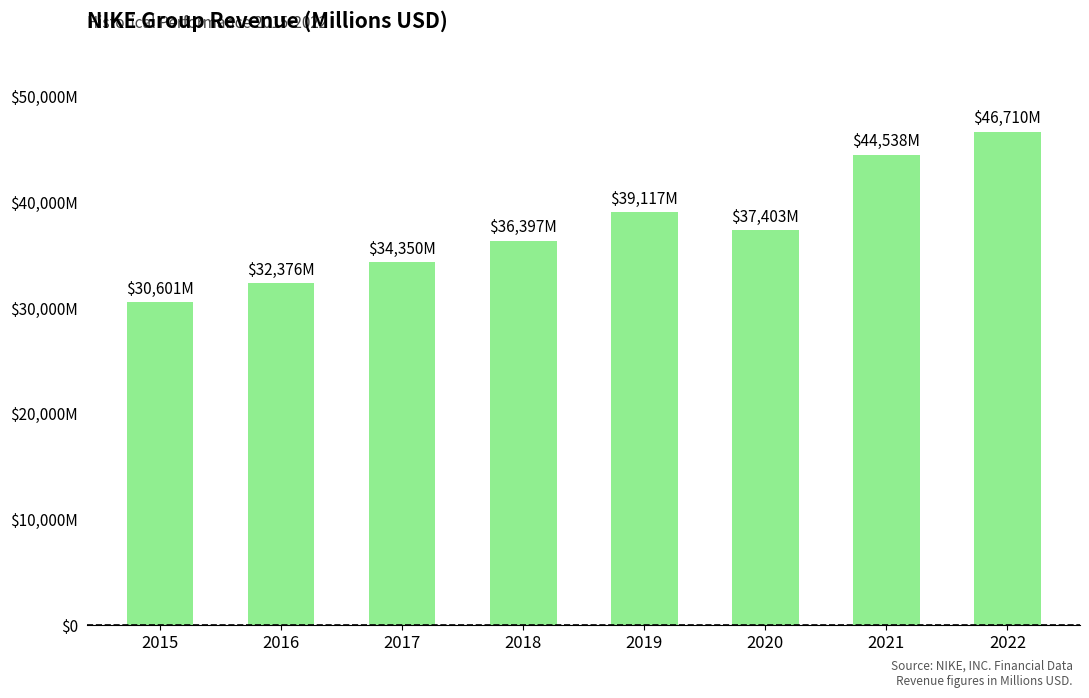

Which has a higher value, 2020 or 2015?

2020